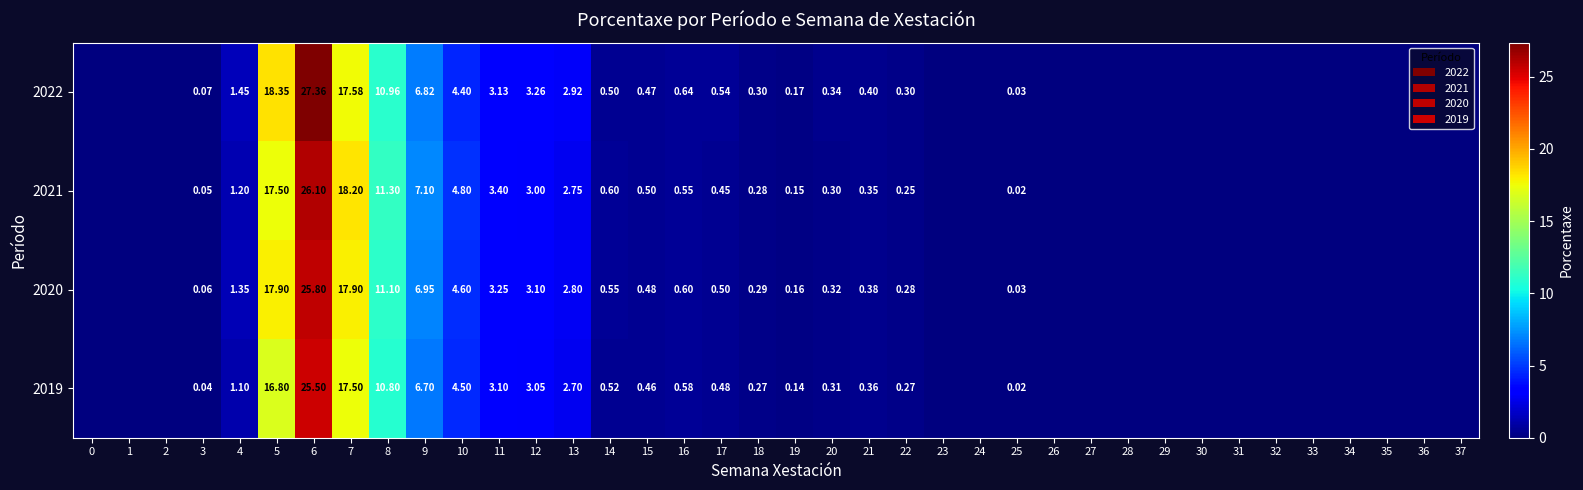

Where is 2020 nearest to the value 12?

8